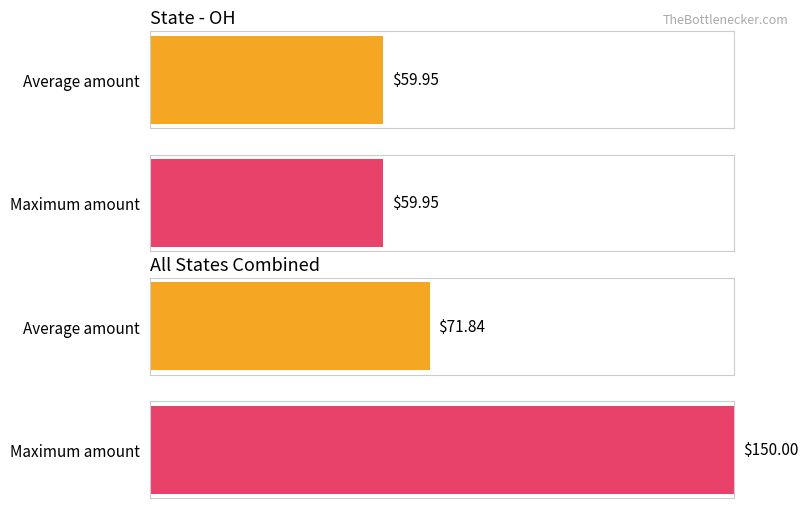

The chart shows a value of 35.0 at OH. True or false?

False